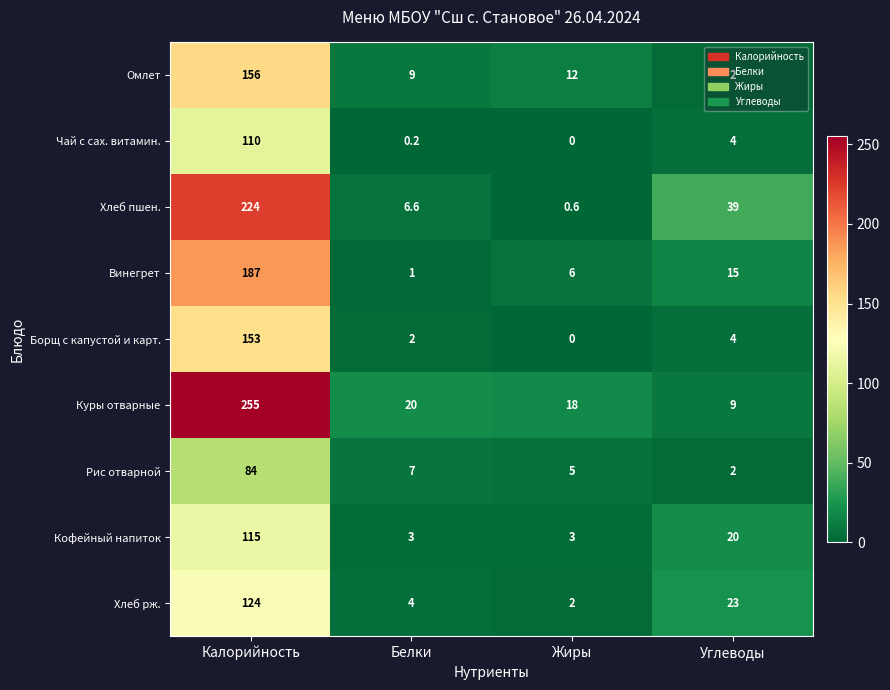

At how many categories does at least one series exceed 120?

1